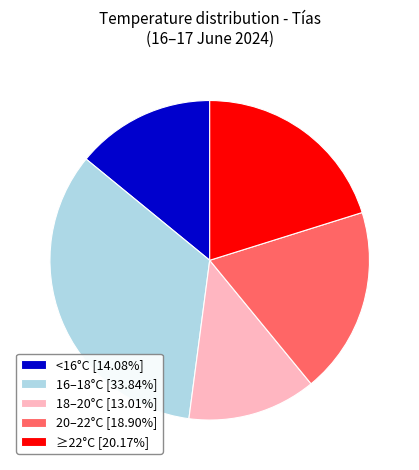

Approximately how many times larger is the value at 16–18°C [33.84%] compared to ≥22°C [20.17%]?

1.7